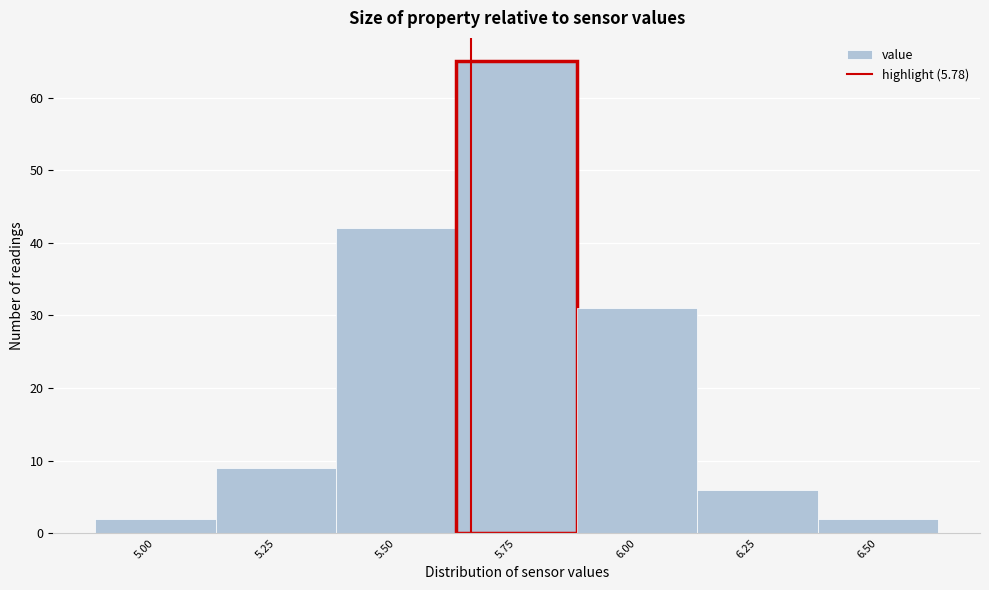

Reading left to right, what are all the values shown in this chart?

2	9	42	65	31	6	2